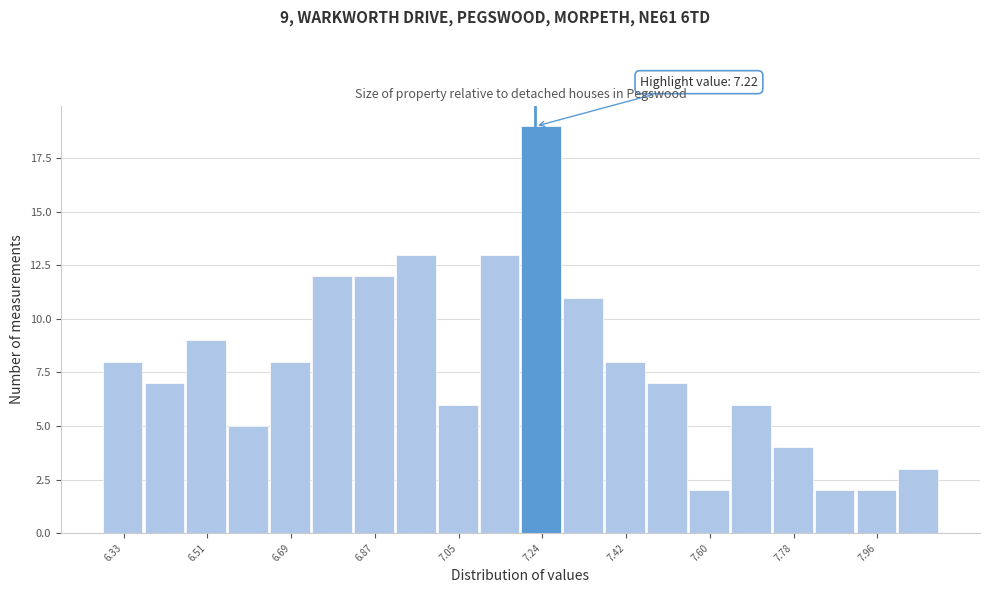

Which range on the x-axis has the tallest bar?

7.20 to 7.28